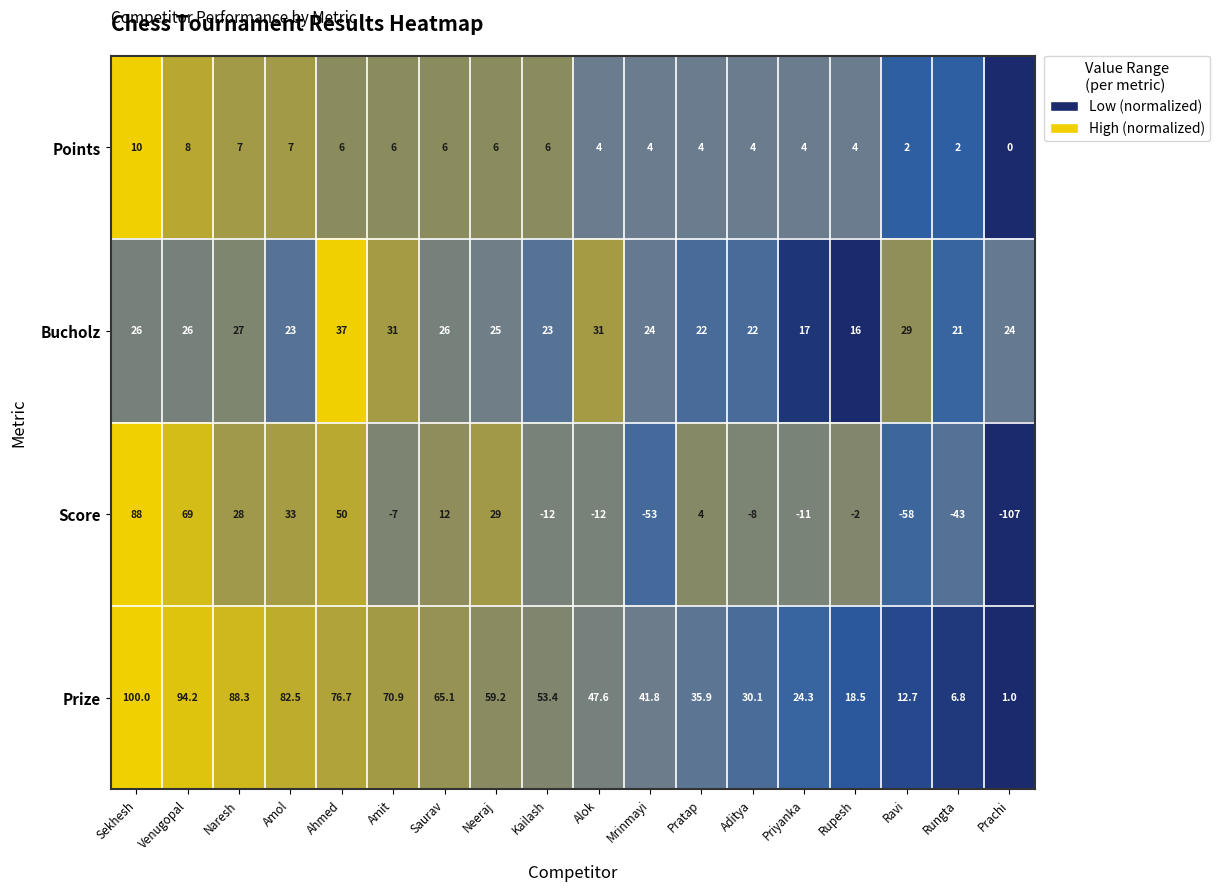

What is the sum of the Bucholz values at Priyanka and Rungta?

38.0